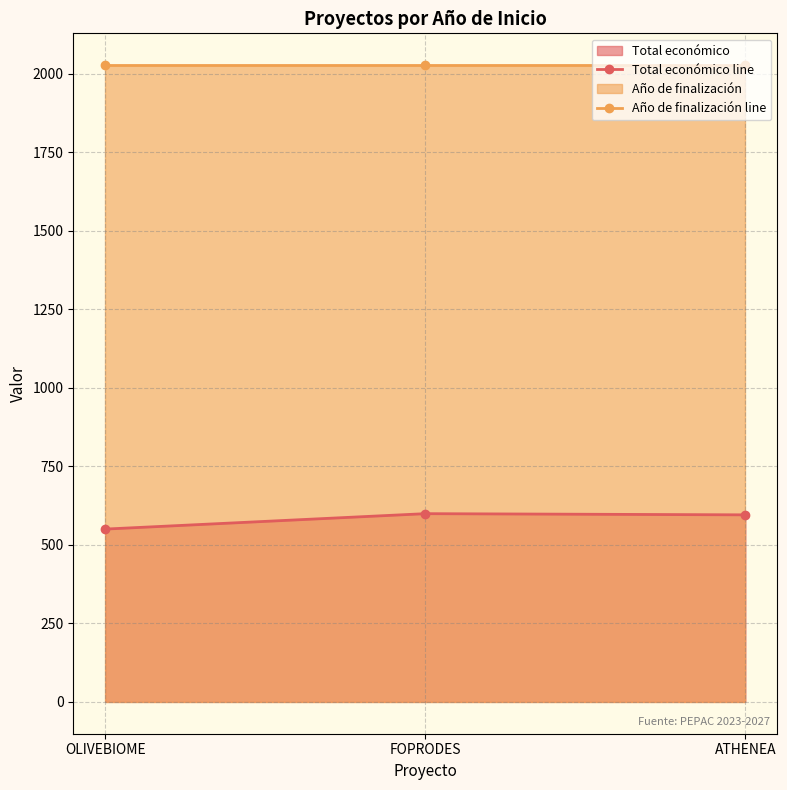

Where is Total económico line nearest to the value 574?

ATHENEA